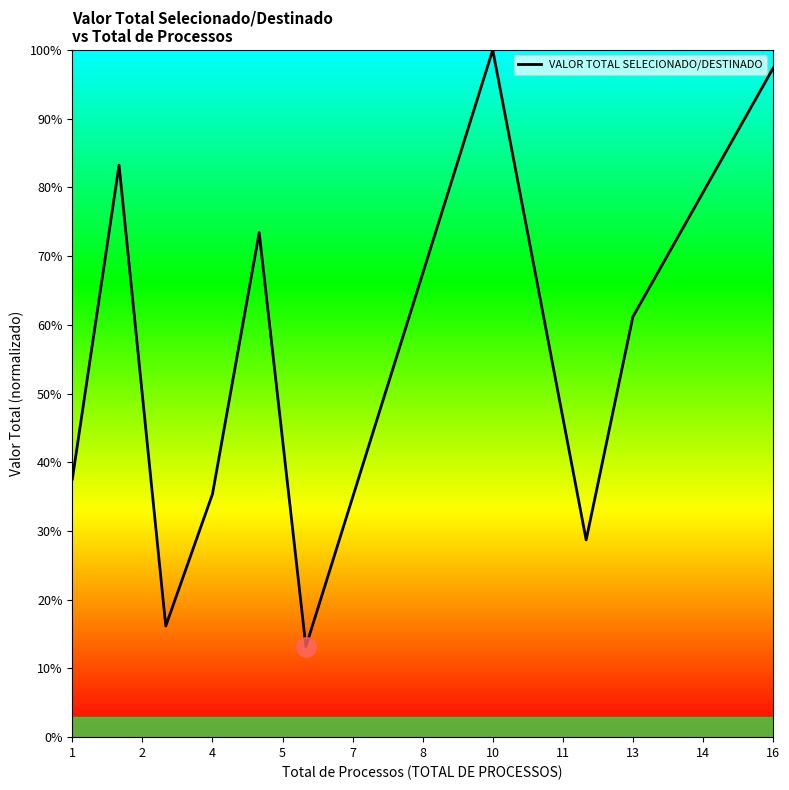

What is the maximum value shown in the chart?

100.0